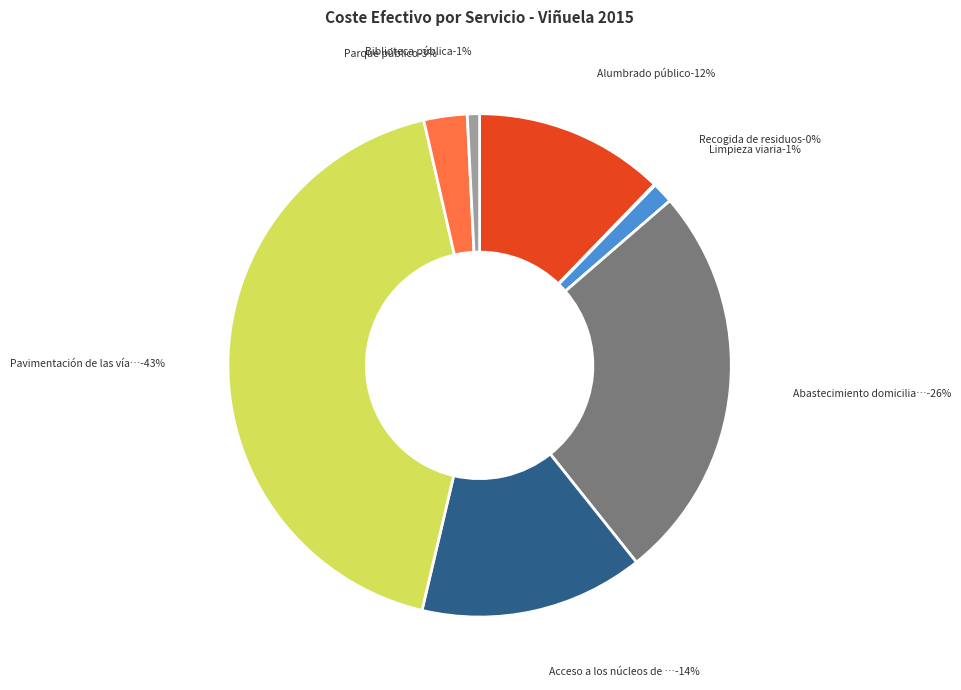

Approximately how many times larger is the value at Recogida de residuos compared to Limpieza viaria?

0.1